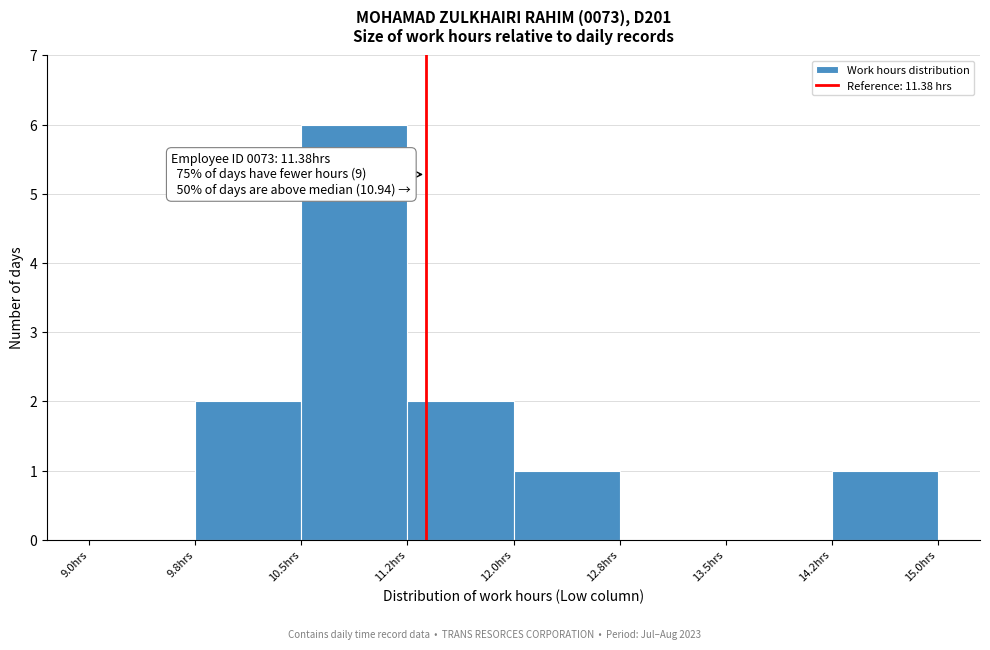

Which range on the x-axis has the tallest bar?

10.50 to 11.25